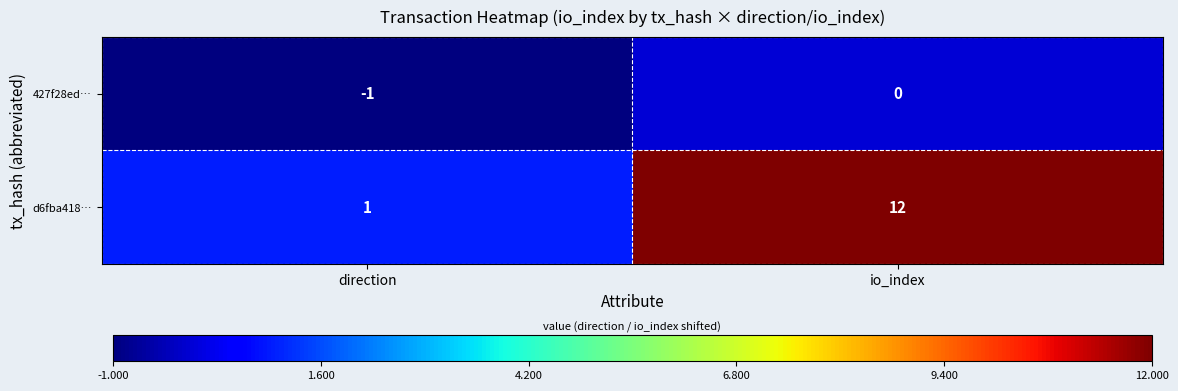

What is the difference between the maximum and minimum values in the d6fba418… series?

11